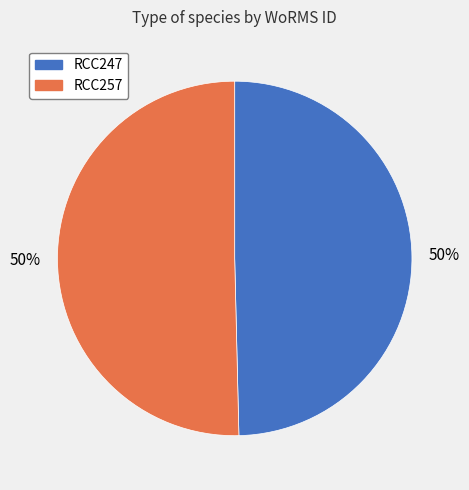

To the nearest percent, what is the average slice percentage?

50%